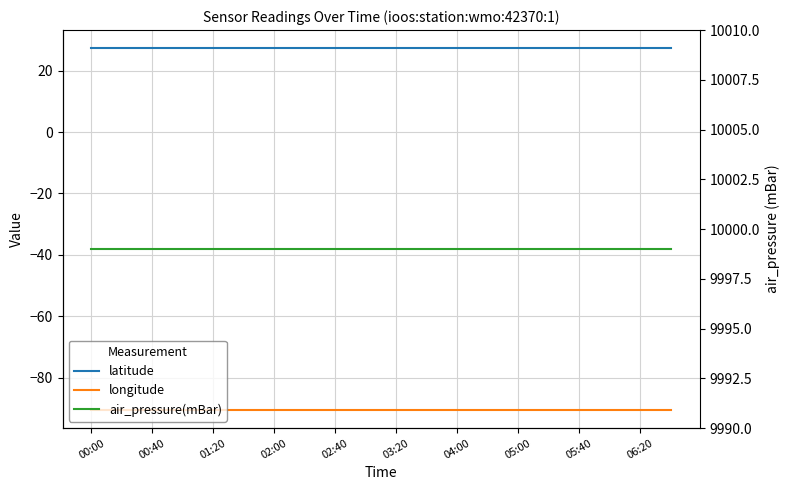

The air_pressure(mBar) series shows 6529.2 at 05:00. True or false?

False